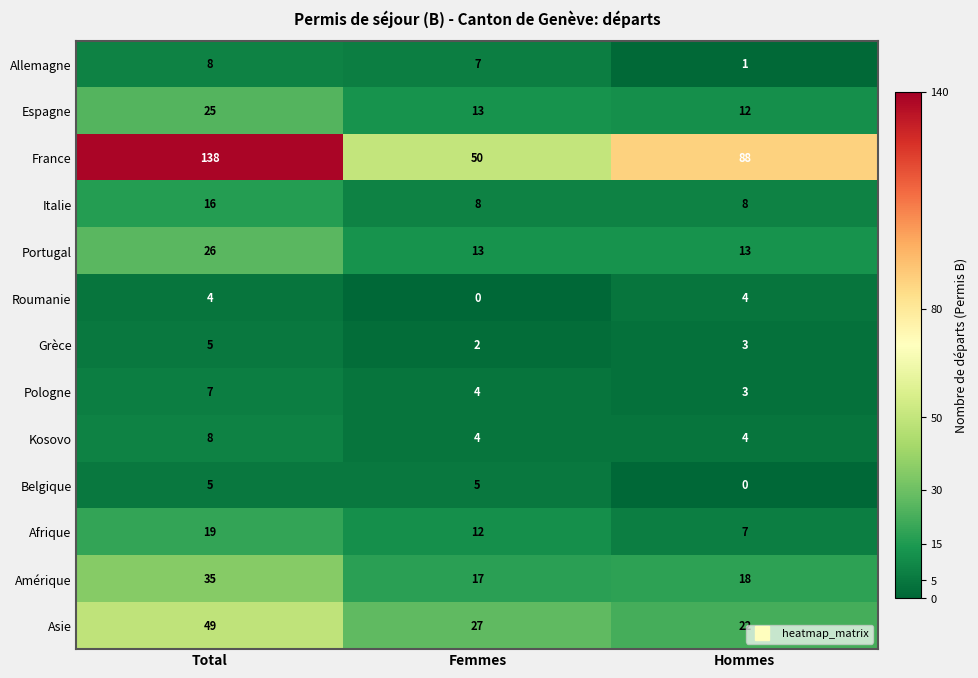

Which series changed the most between Femmes and Hommes?

France